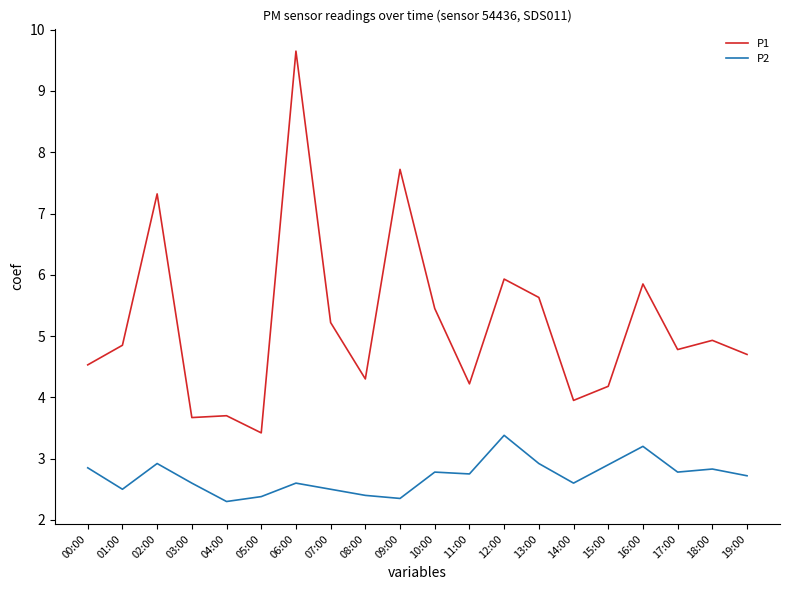

Which series has the largest total across all categories?

P1